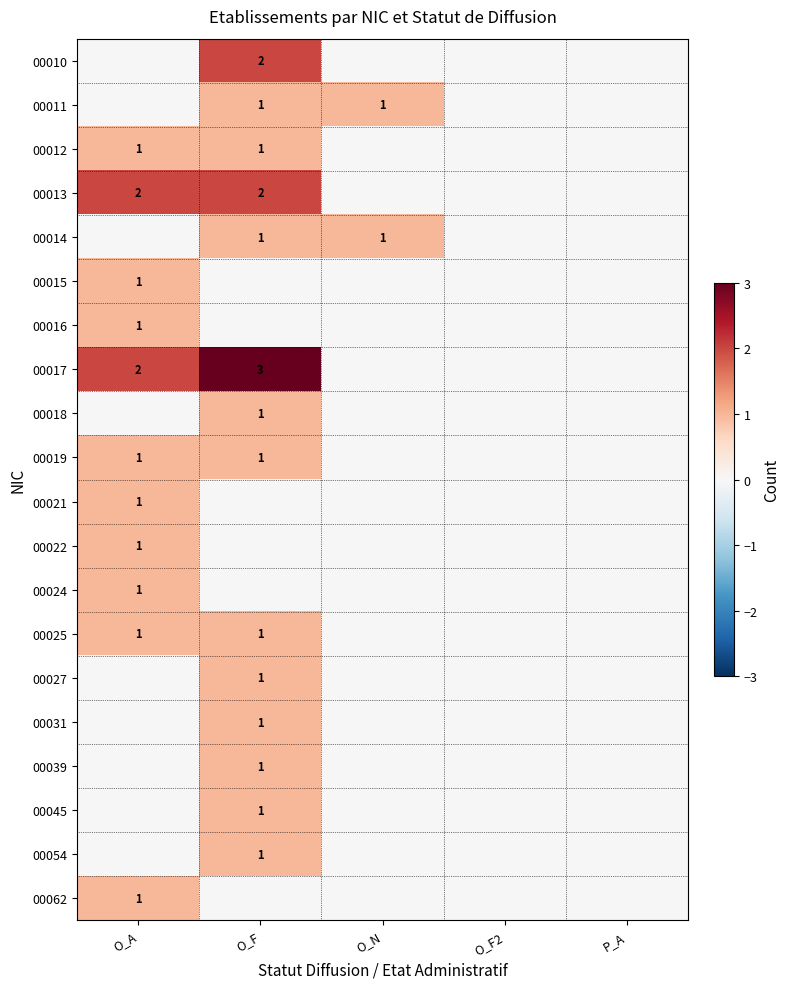

The value of 00019 at O_A is 0. True or false?

False